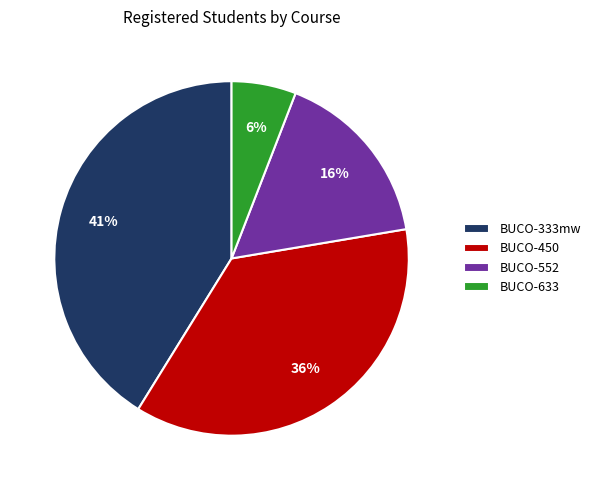

To the nearest percent, what is the average slice percentage?

25%